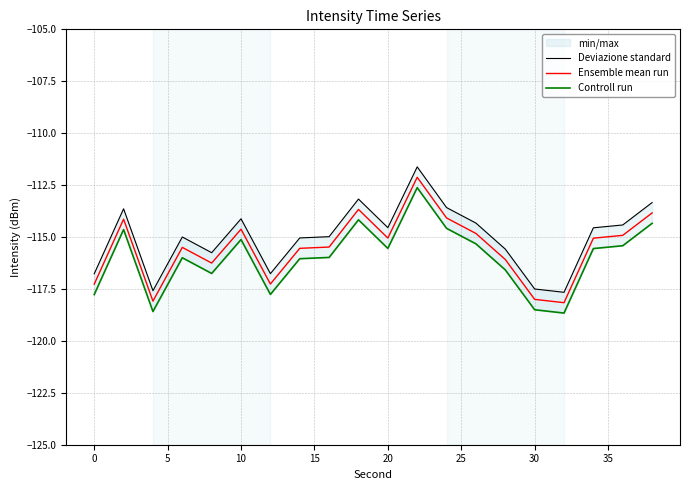

What is the minimum value for Ensemble mean run?

-118.2